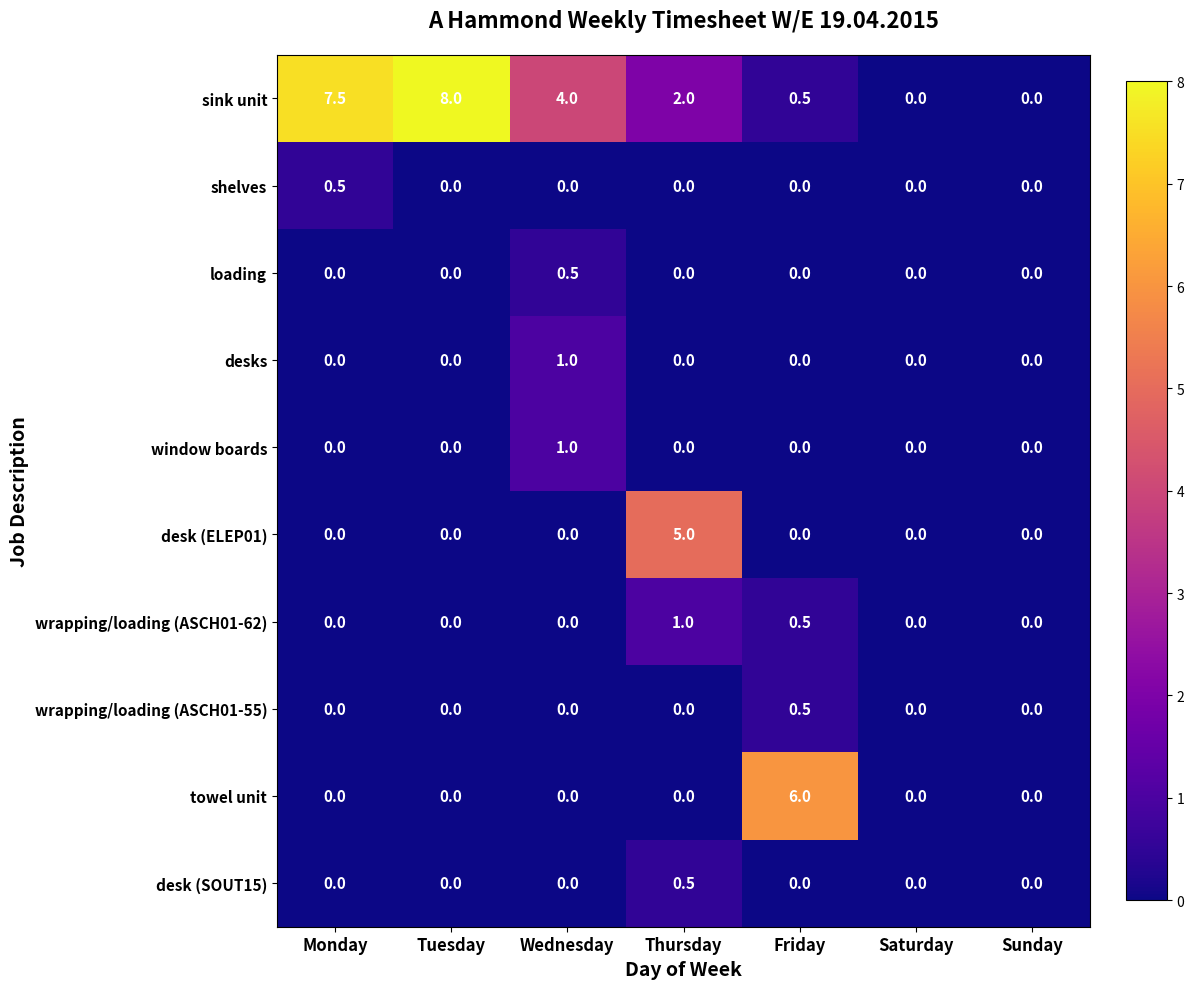

Which series has the widest spread of values?

sink unit